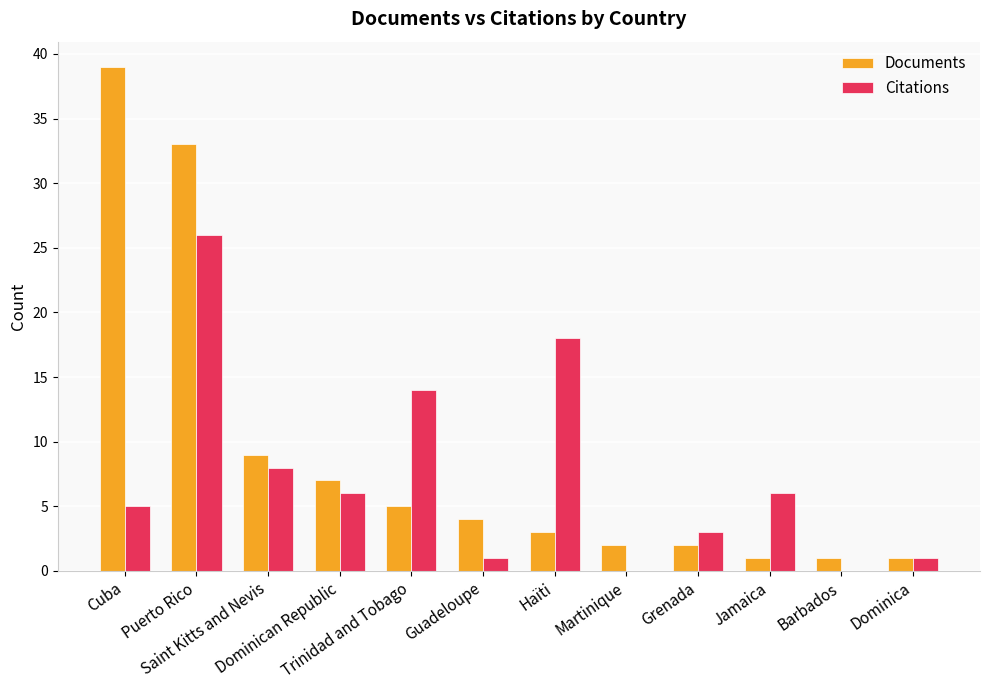

Read the Documents value at Puerto Rico, to the nearest 10.

30